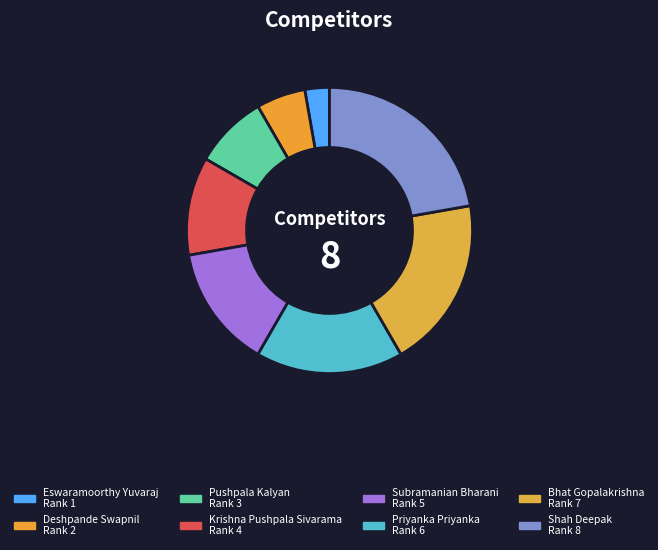

Is it true that Deshpande Swapnil is 6% of the pie?

True